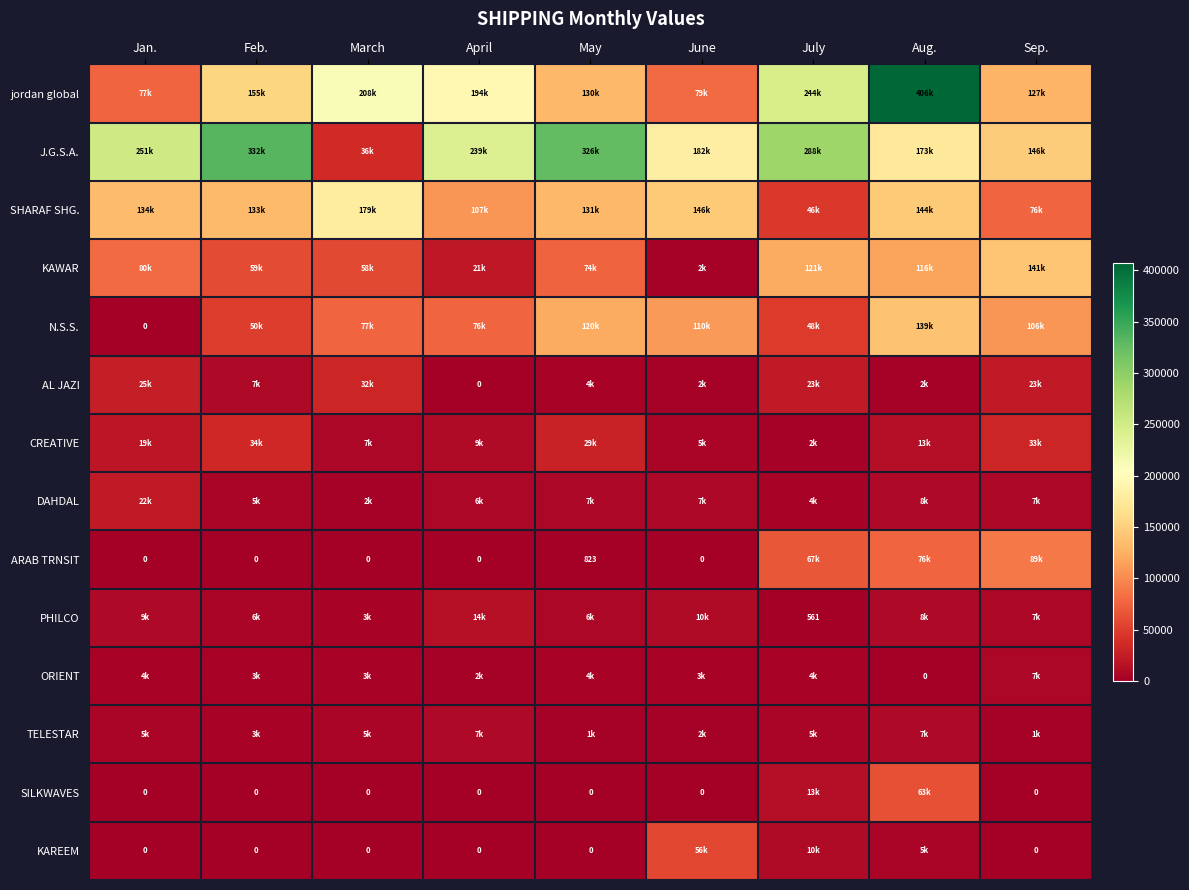

At how many categories does at least one series exceed 27347?

9